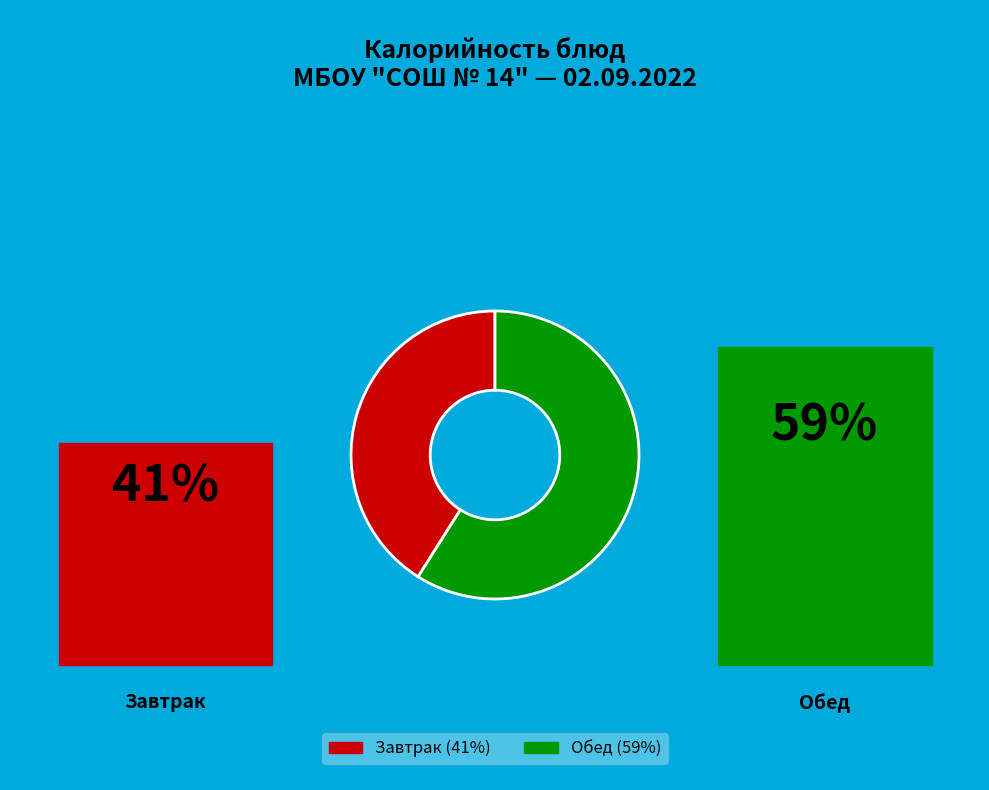

Does any single category account for the majority?

Yes